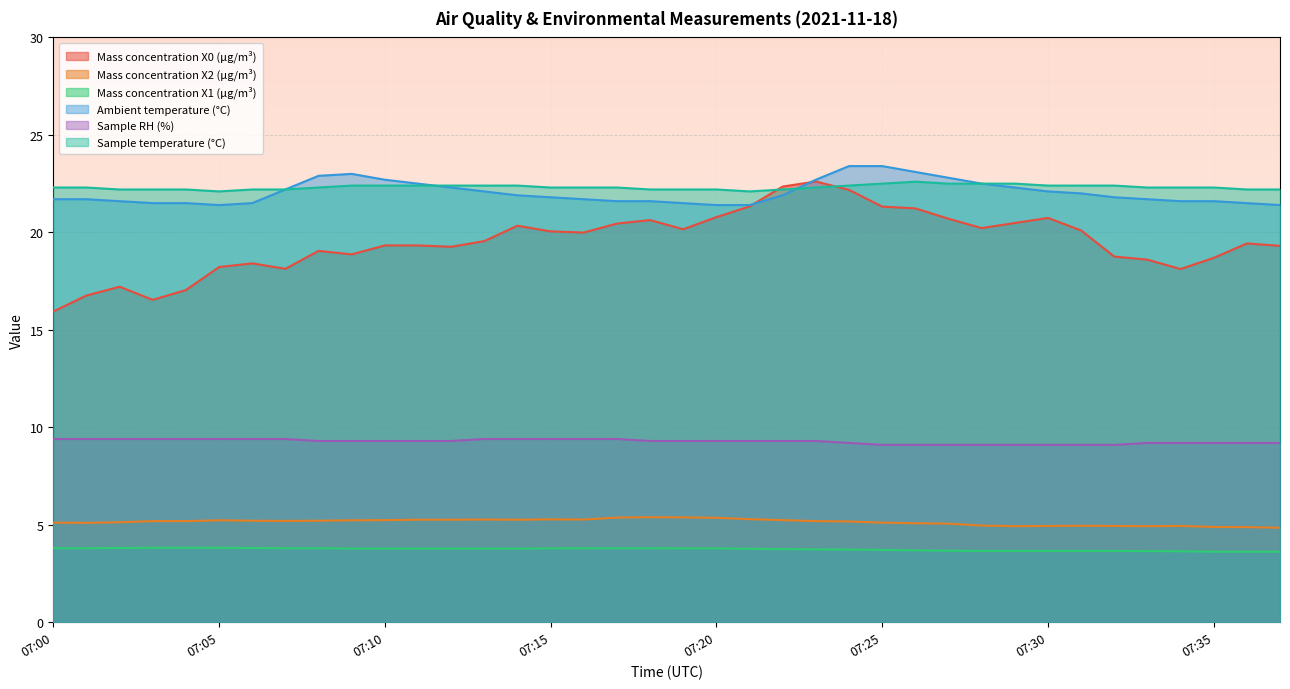

Which has a higher value, 07:36 or 07:22?

07:22